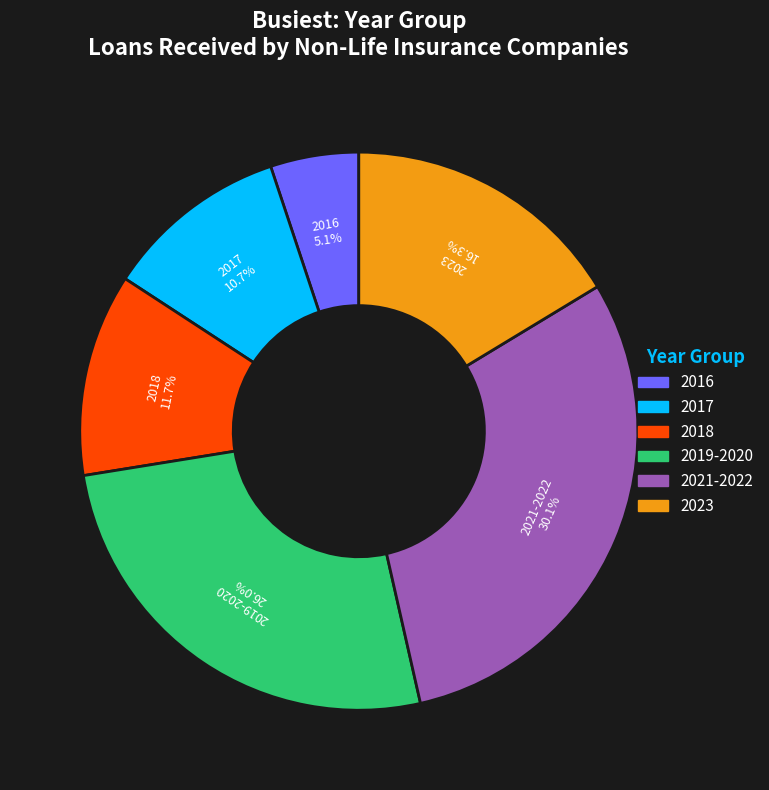

Is there a majority slice in this chart?

No